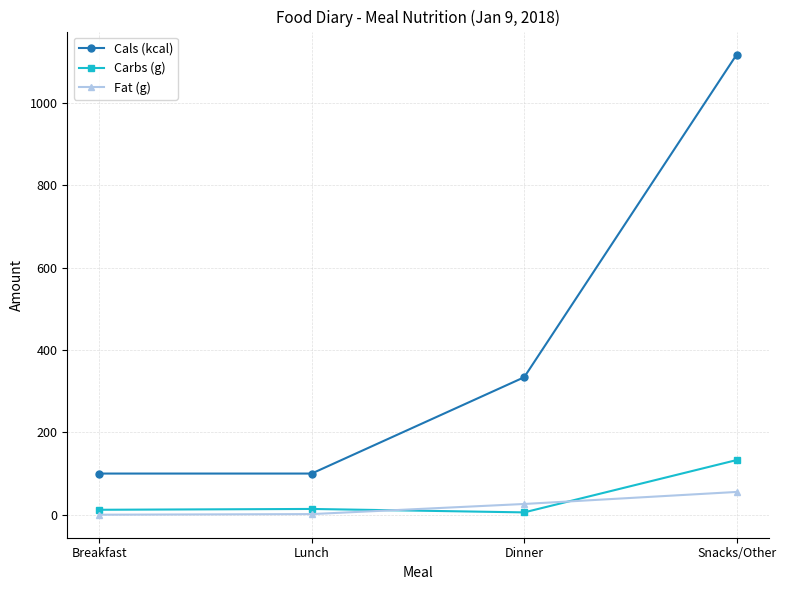

How many data points in Carbs (g) are less than 14?

2